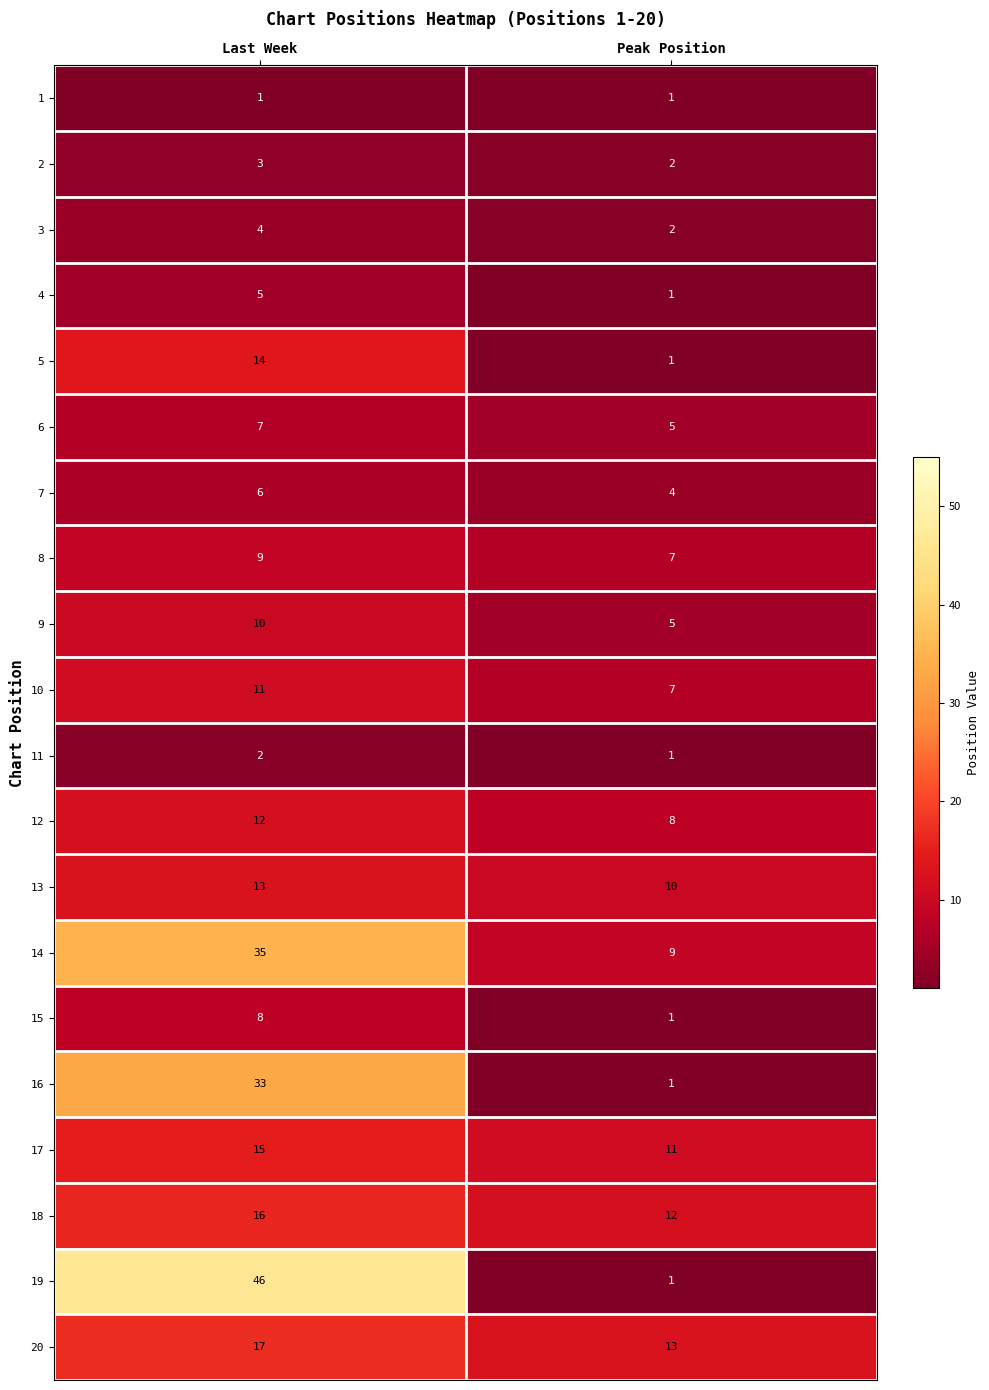

List the series in order of their peak value, highest first.

19, 14, 16, 20, 18, 17, 5, 13, 12, 10, 9, 8, 15, 6, 7, 4, 3, 2, 11, 1